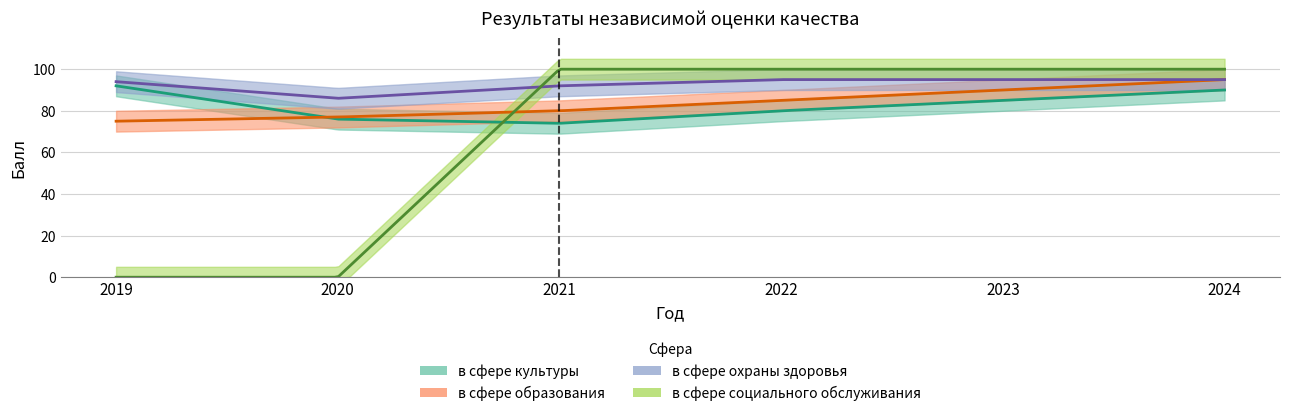

What is the difference between the в сфере социального обслуживания values at 2023 and 2020?

100